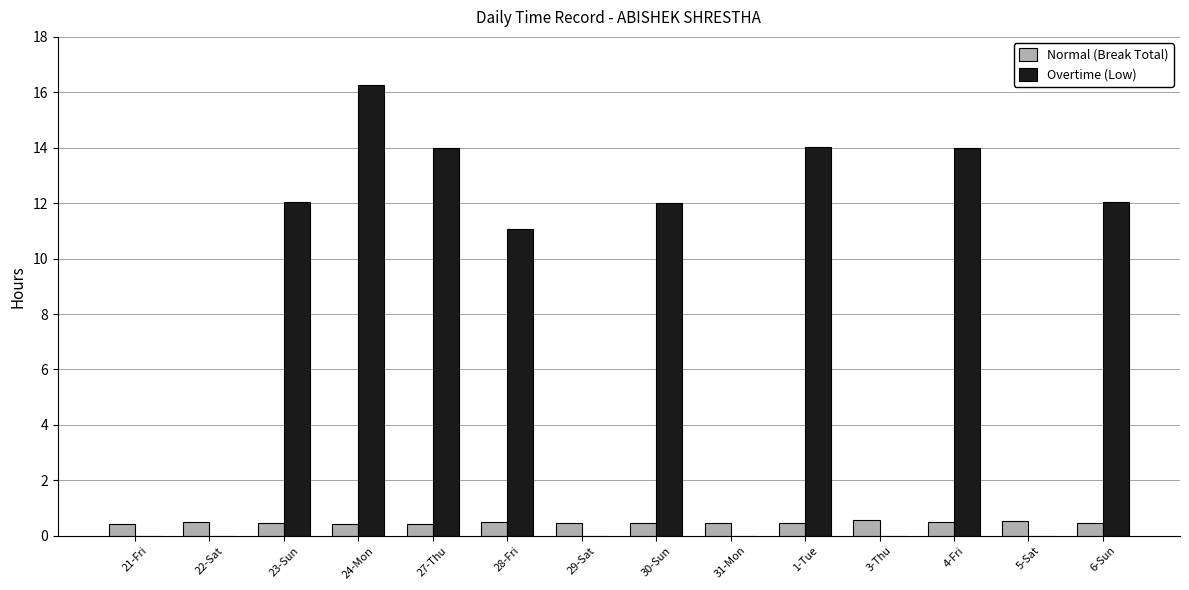

What is the sum of the Normal (Break Total) values at 31-Mon and 1-Tue?

0.9